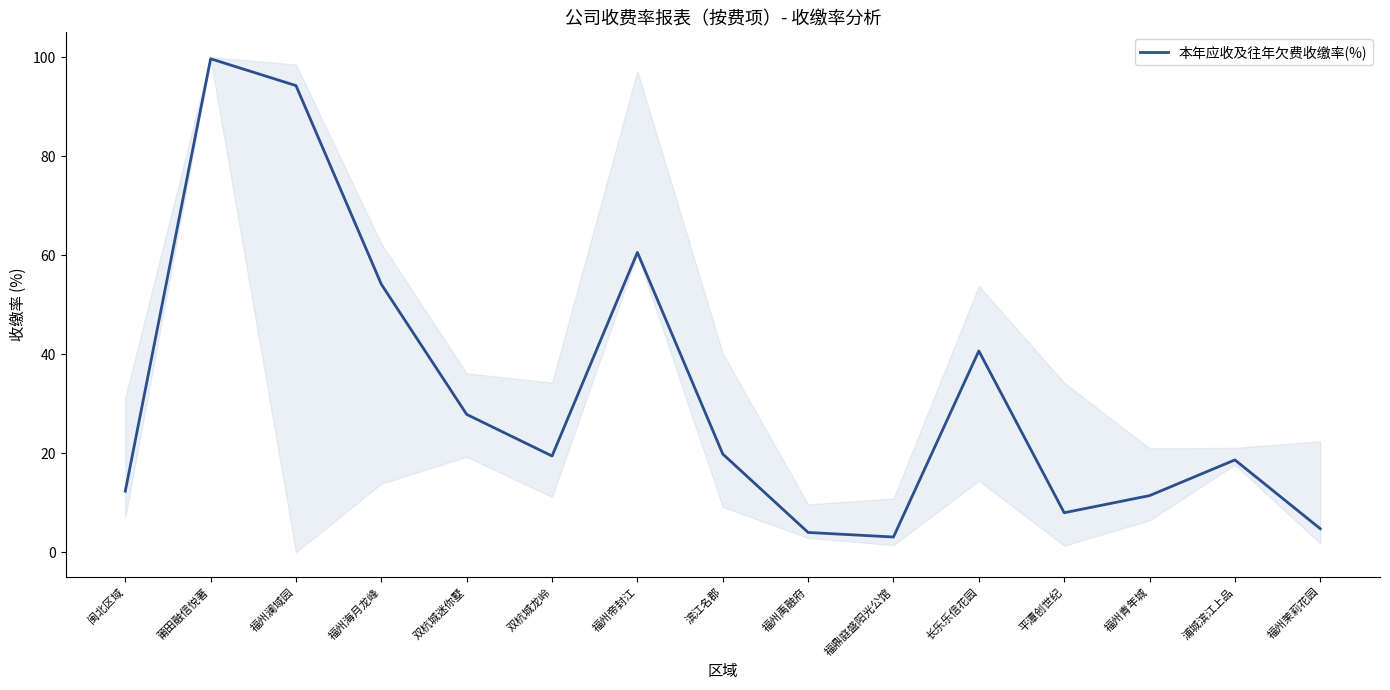

At which label is the value closest to 51?

福州海月龙峰